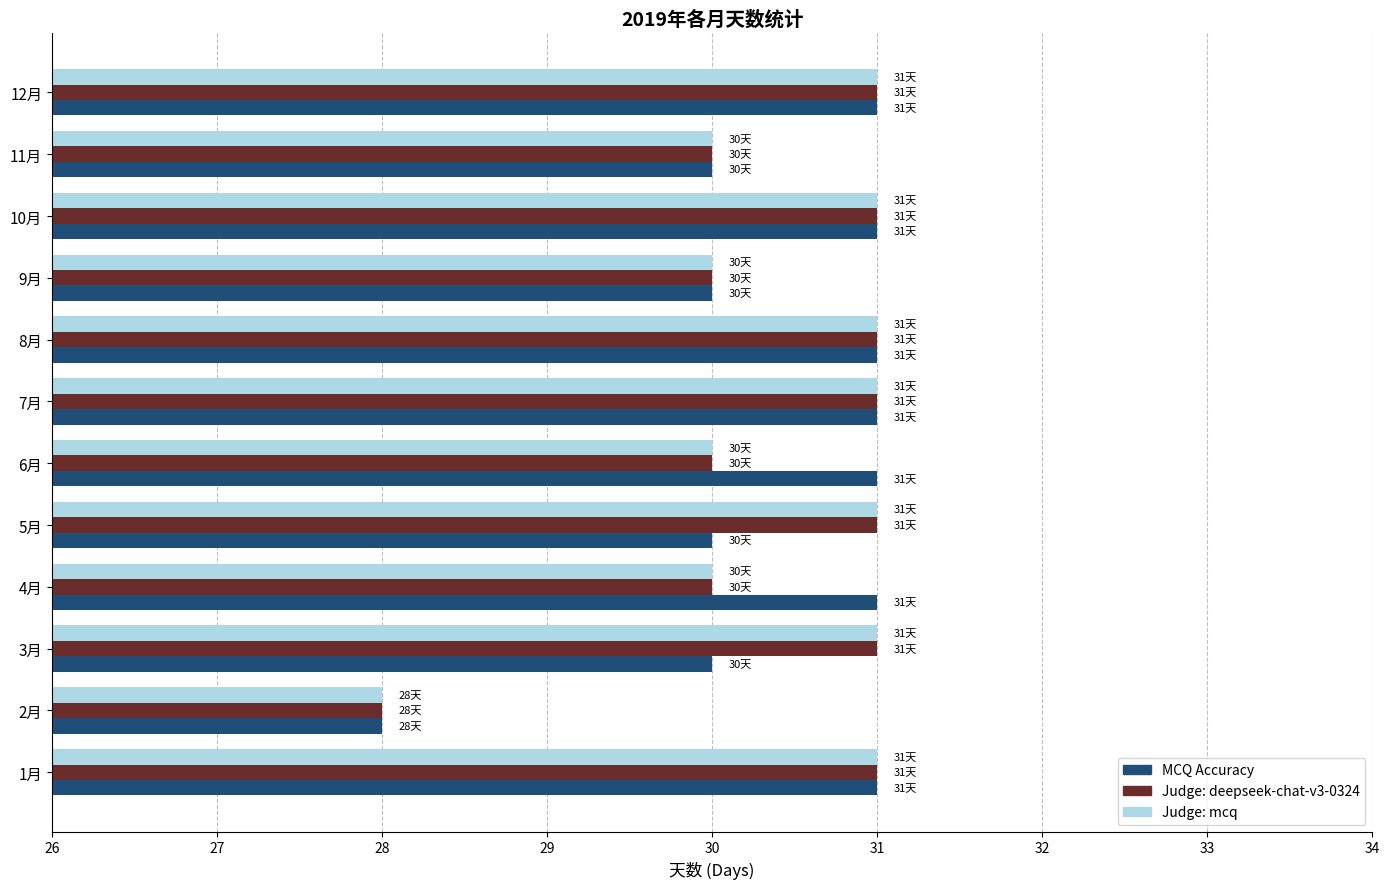

What is the difference between the maximum and minimum values in the Judge: mcq series?

3